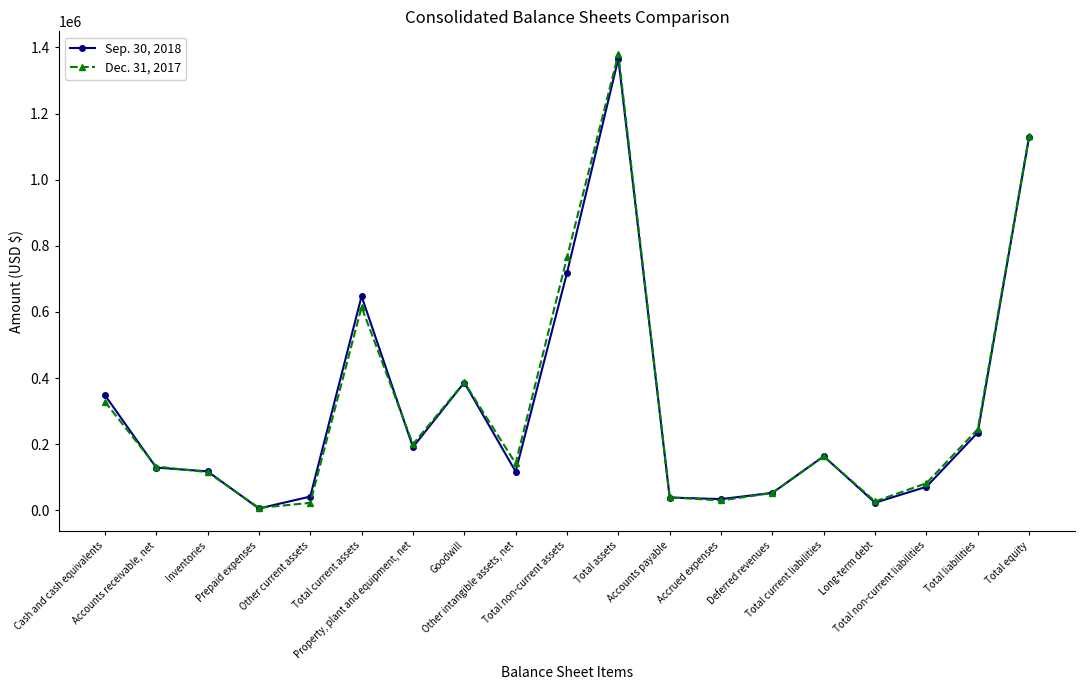

The value of Dec. 31, 2017 at Long-term debt is 27143. True or false?

True